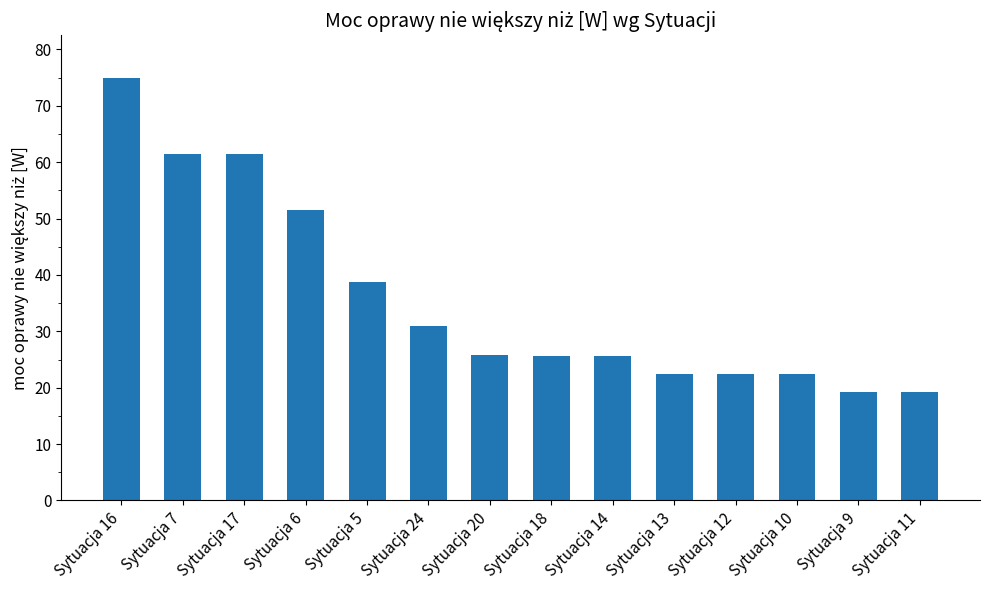

What is the greatest value displayed?

75.0